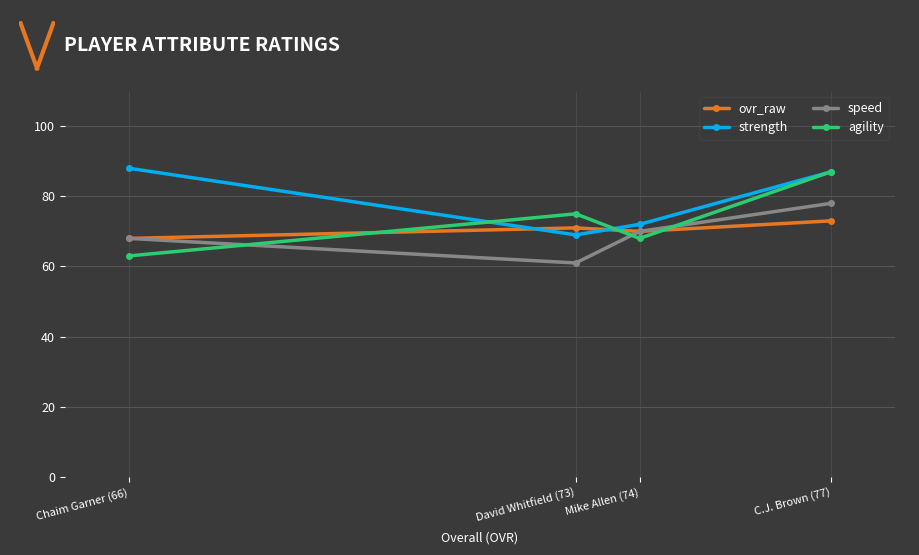

Which series has the largest range (max minus min)?

agility